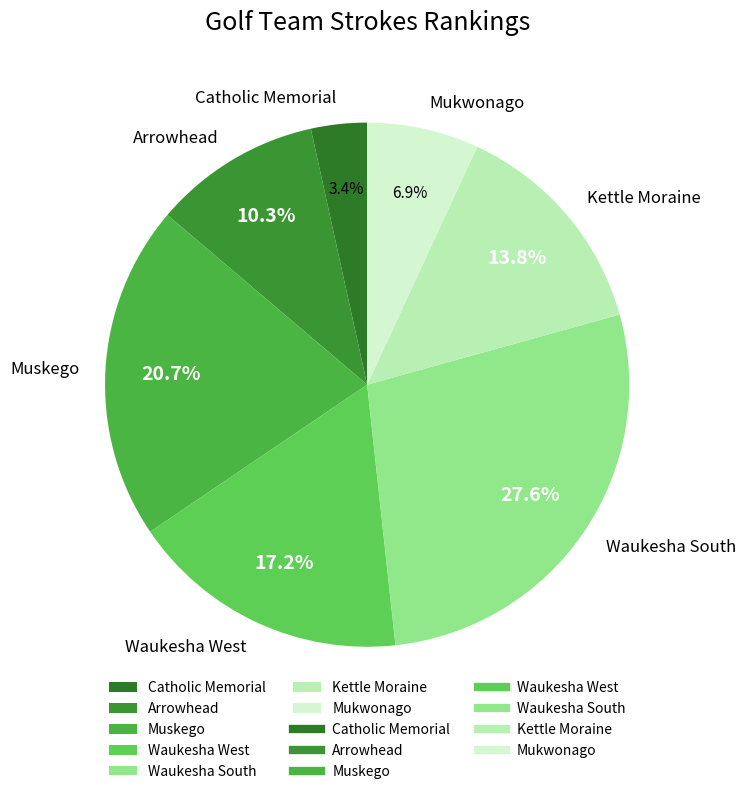

To the nearest percent, what percentage of the pie is Kettle Moraine?

14%